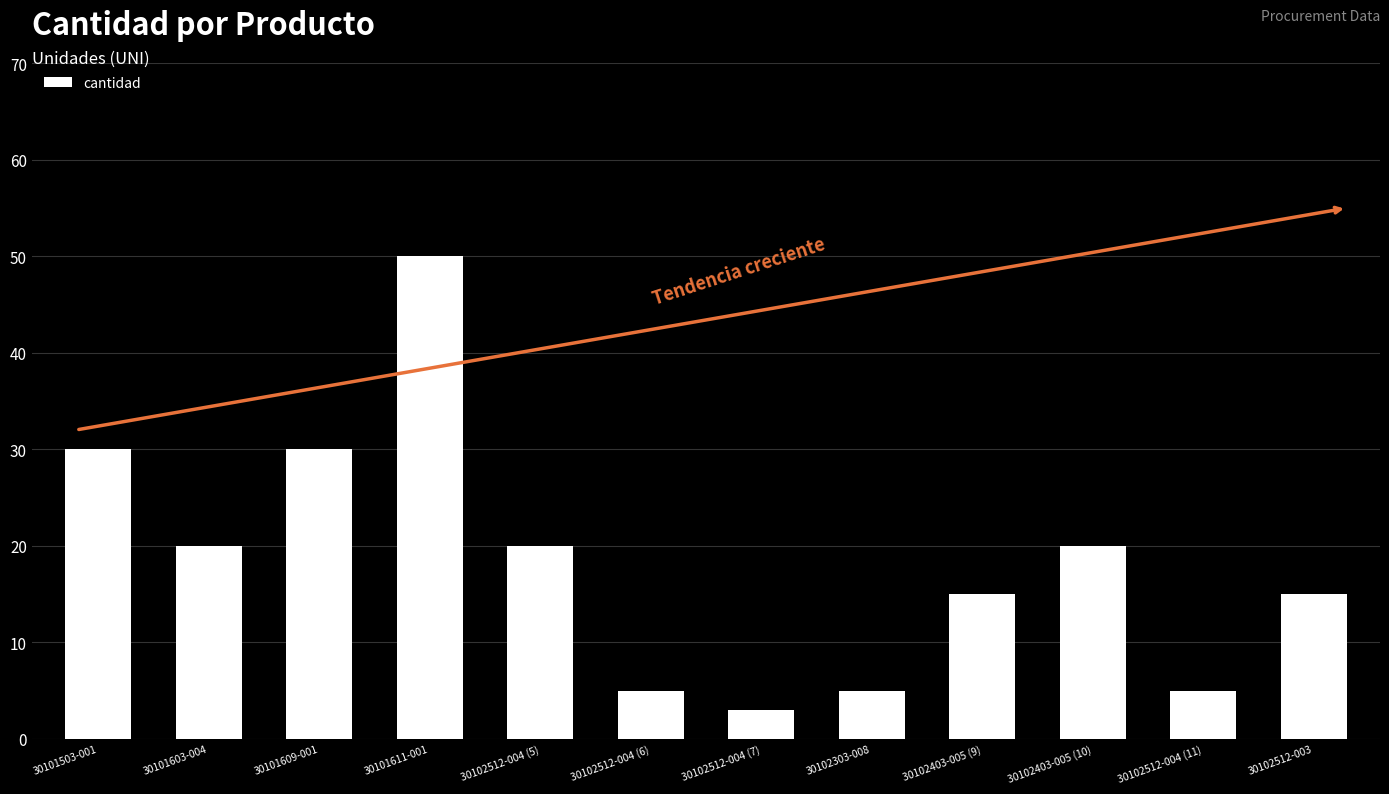

Reading left to right, extract all data points from this chart.

30101503-001=30	30101603-004=20	30101609-001=30	30101611-001=50	30102512-004 (5)=20	30102512-004 (6)=5	30102512-004 (7)=3	30102303-008=5	30102403-005 (9)=15	30102403-005 (10)=20	30102512-004 (11)=5	30102512-003=15